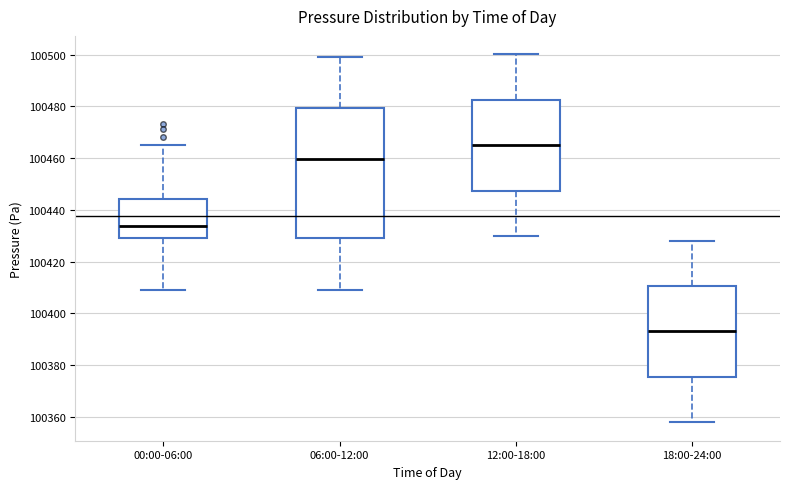

Reading left to right, transcribe this box plot: for each box, give where its median line is, the range the box spans, and where its two whiskers end, as read against the y-axis. The values are not printed on the chart, so give them approximately, as read against the axis.

00:00-06:00: median 100434, box 100430 to 100444, whiskers 100410 to 100466
06:00-12:00: median 100460, box 100430 to 100480, whiskers 100408 to 100498
12:00-18:00: median 100466, box 100448 to 100482, whiskers 100430 to 100500
18:00-24:00: median 100394, box 100376 to 100410, whiskers 100358 to 100428